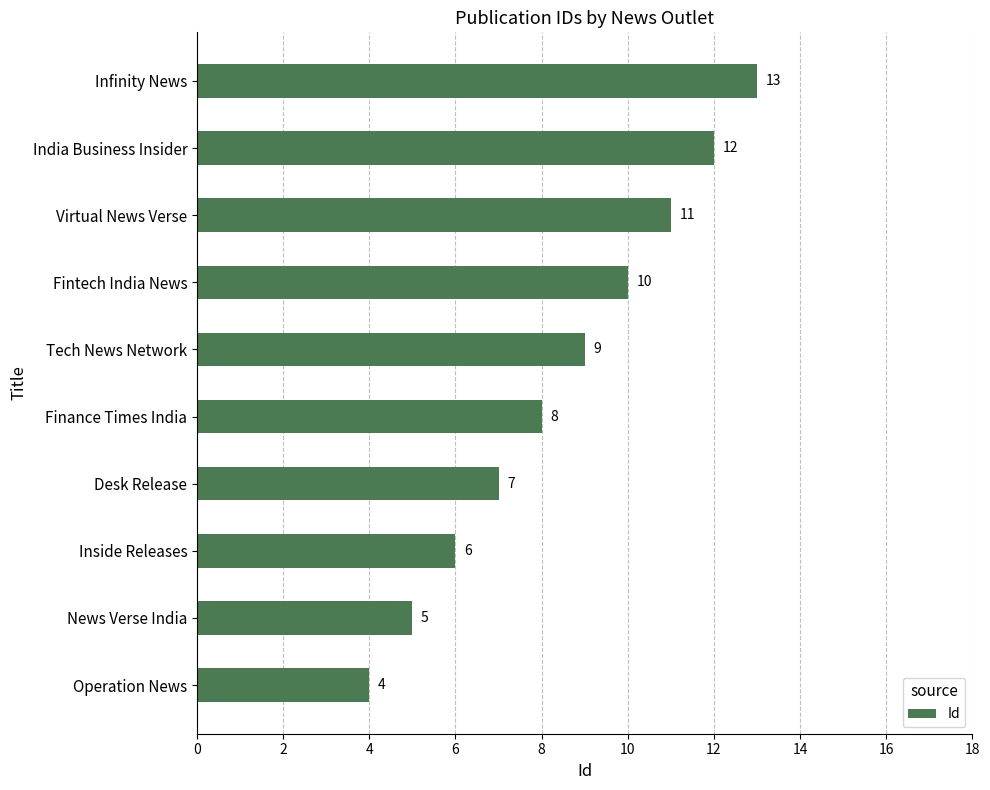

Where is the data nearest to the value 8?

Finance Times India